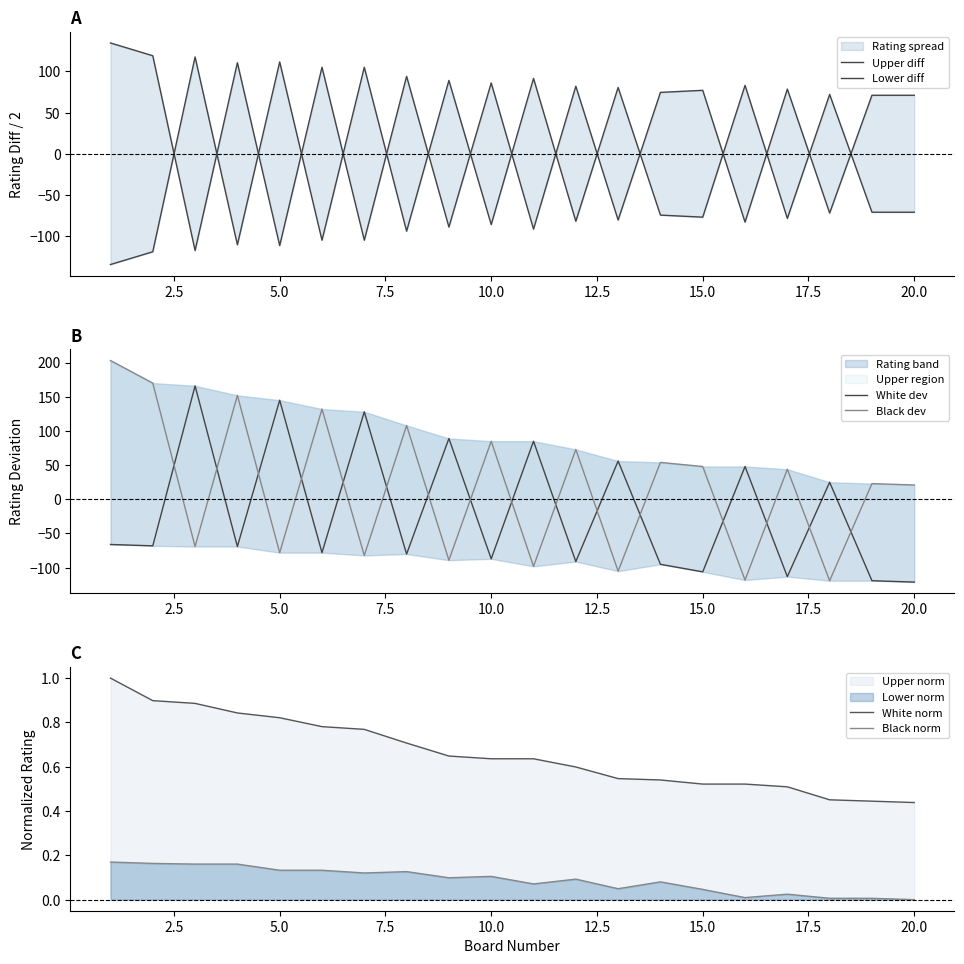

True or false: White norm and Black norm intersect in this chart.

False